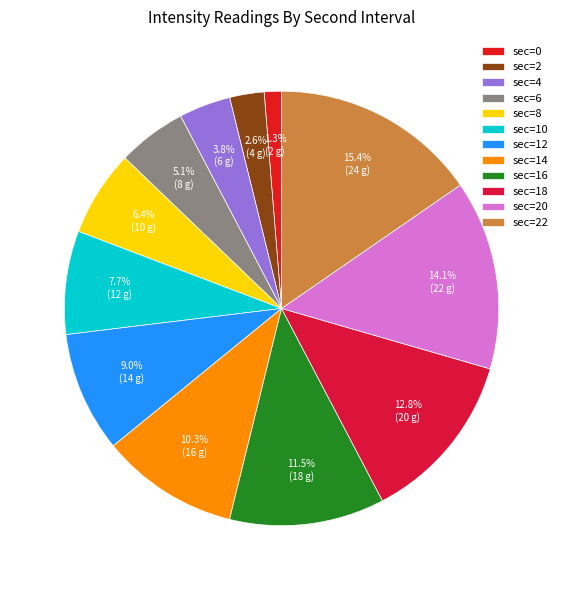

To the nearest percent, what is the difference between the largest and smallest slice percentages?

14%